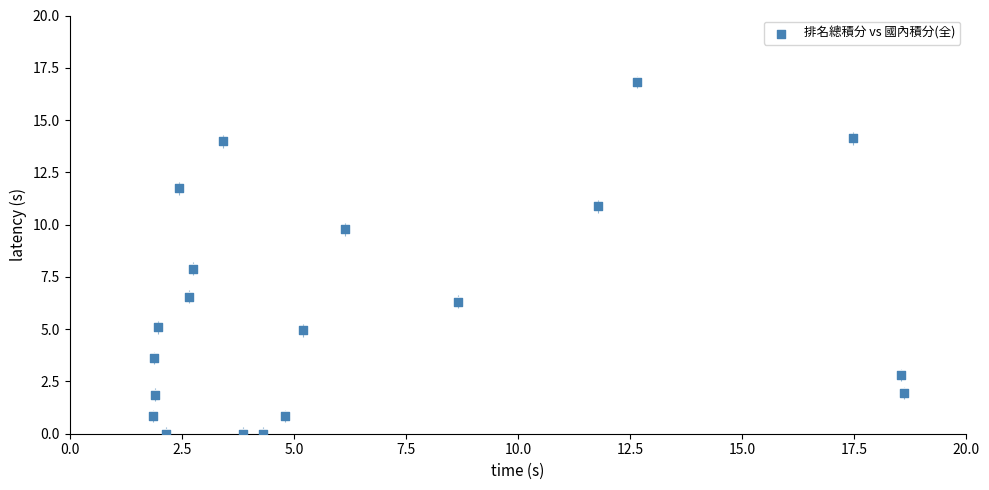

What is the range of Y values (max minus min)?

16.8